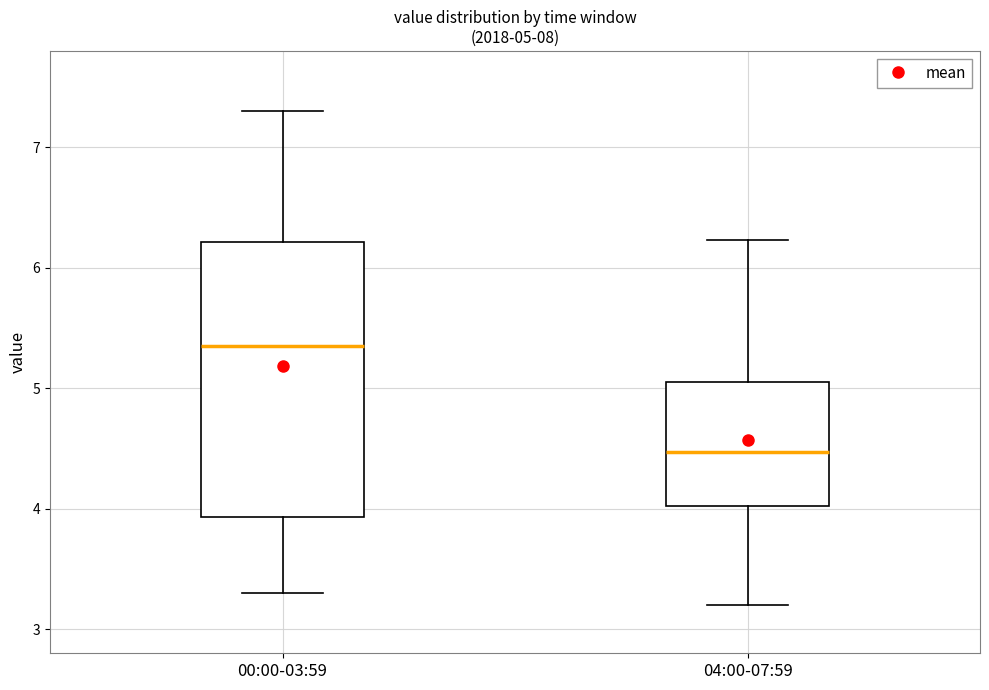

Comparing the boxes themselves (not the whiskers), which one is the tallest?

00:00-03:59